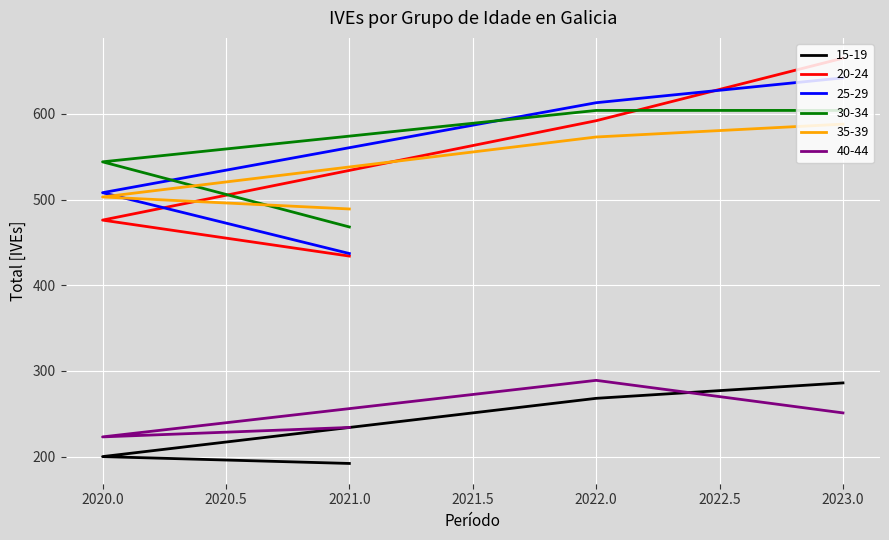

Which series has the largest range (max minus min)?

20-24